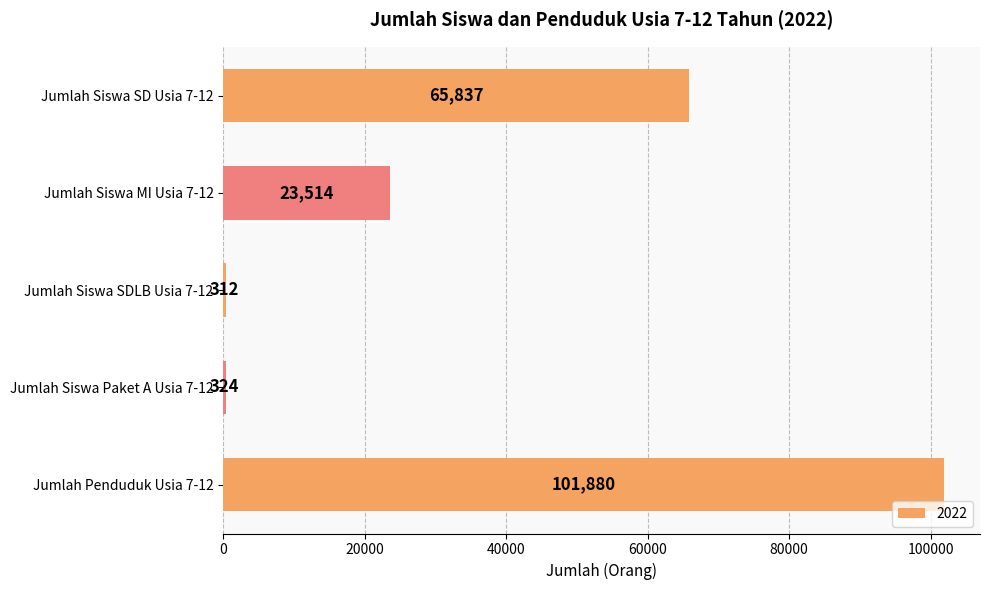

Read the value at Jumlah Siswa SD Usia 7-12.

65837